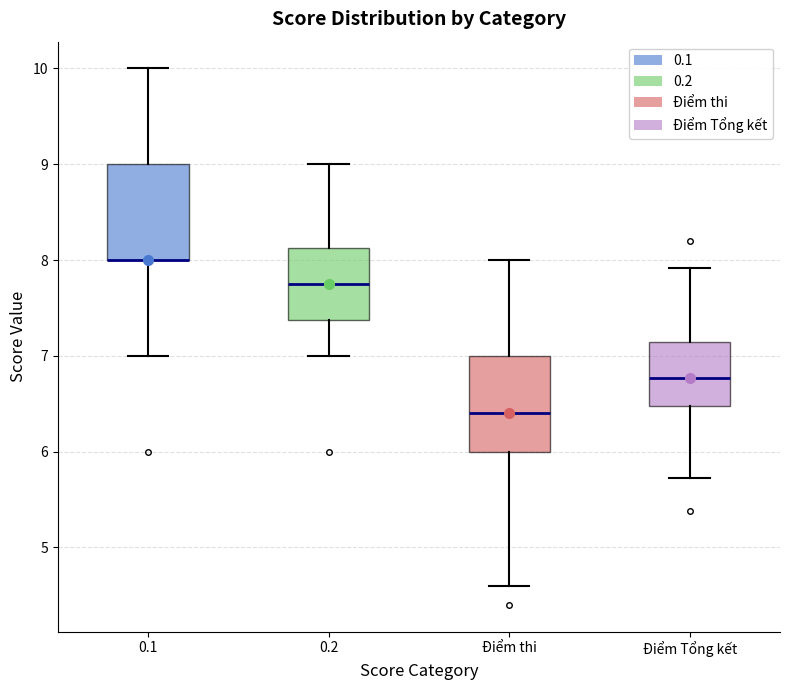

Reading left to right, transcribe this box plot: for each box, give where its median line is, the range the box spans, and where its two whiskers end, as read against the y-axis. The values are not printed on the chart, so give them approximately, as read against the axis.

0.1: median 8.0 (drawn on the box's lower edge), box 8.0 to 9.0, whiskers 7.0 to 10.0
0.2: median 7.8, box 7.4 to 8.1, whiskers 7.0 to 9.0
Điểm thi: median 6.4, box 6.0 to 7.0, whiskers 4.6 to 8.0
Điểm Tổng kết: median 6.8, box 6.5 to 7.1, whiskers 5.7 to 7.9